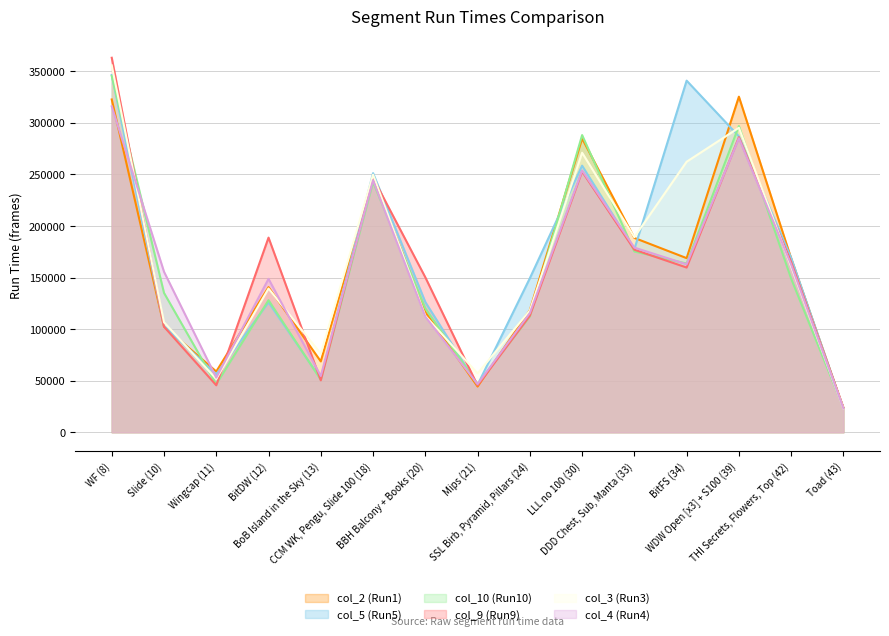

At which category does the chart reach its minimum across all series?

Toad (43)